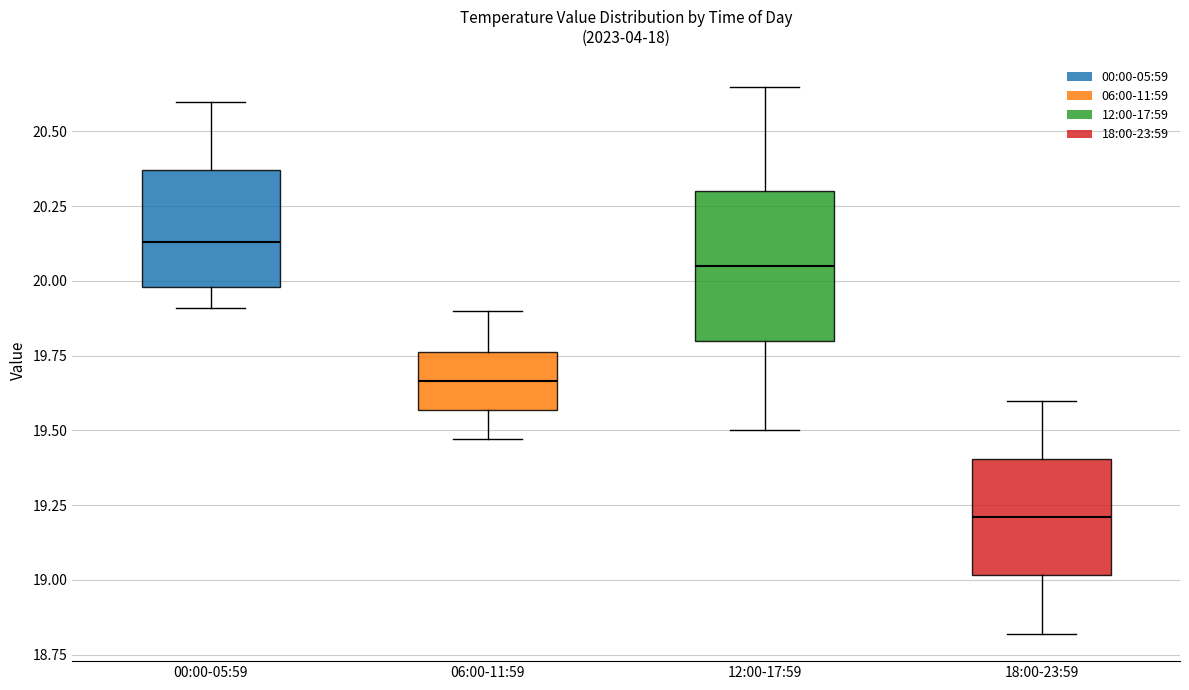

Where is the lower edge of the box for 06:00-11:59 on the y-axis? The values are not printed on the chart, so give them approximately, as read against the axis.

19.55